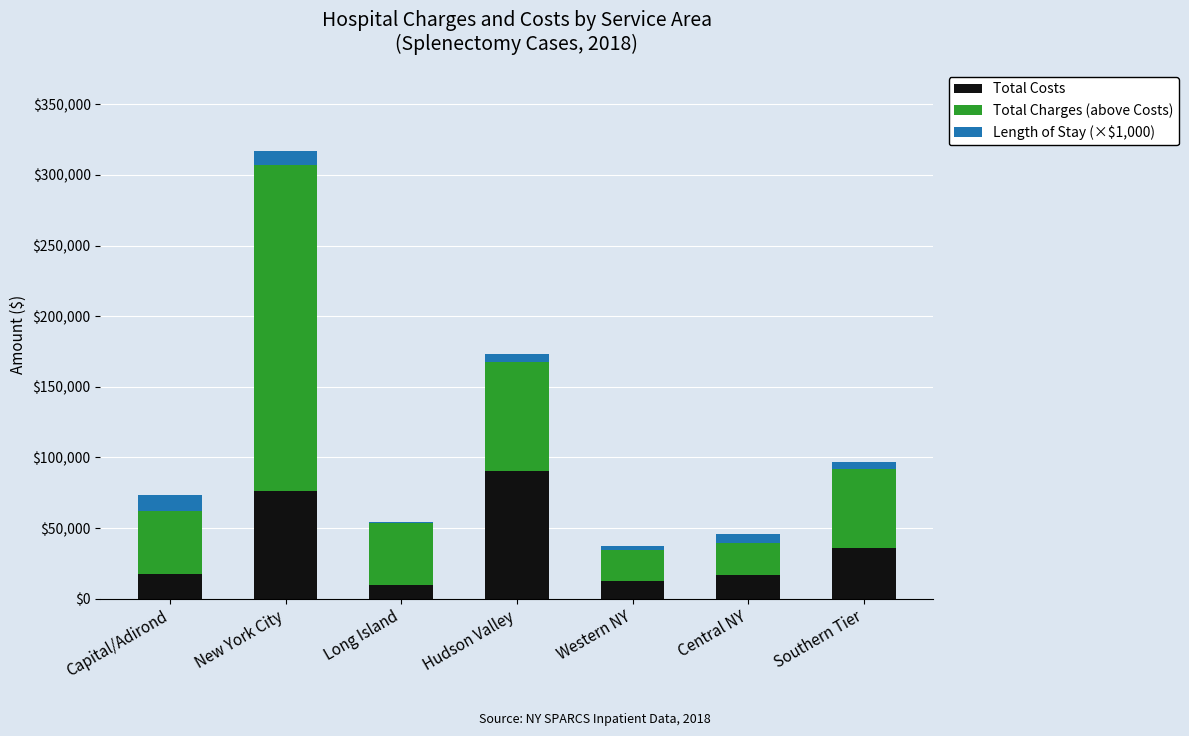

What is the total value across all series at Capital/Adirond?

73778.4